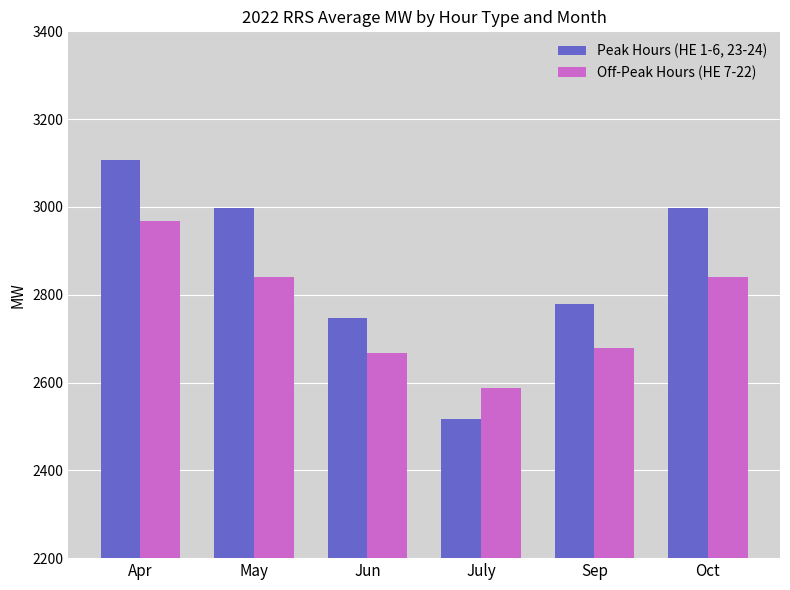

What is the difference between the highest and lowest values at Oct?

158